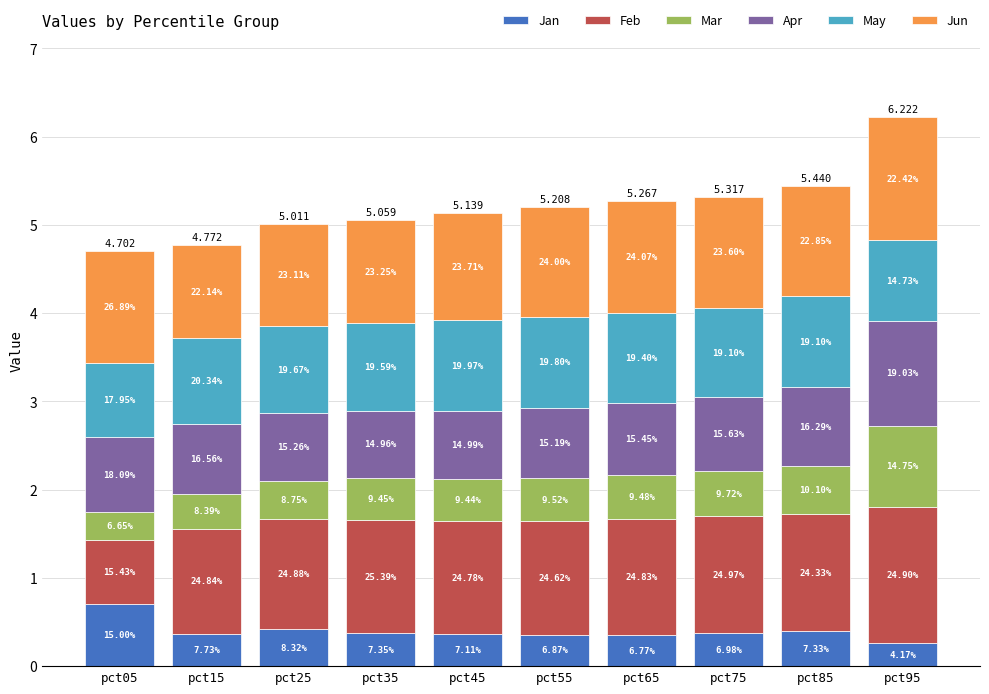

What is the average value of the Mar series?

0.5